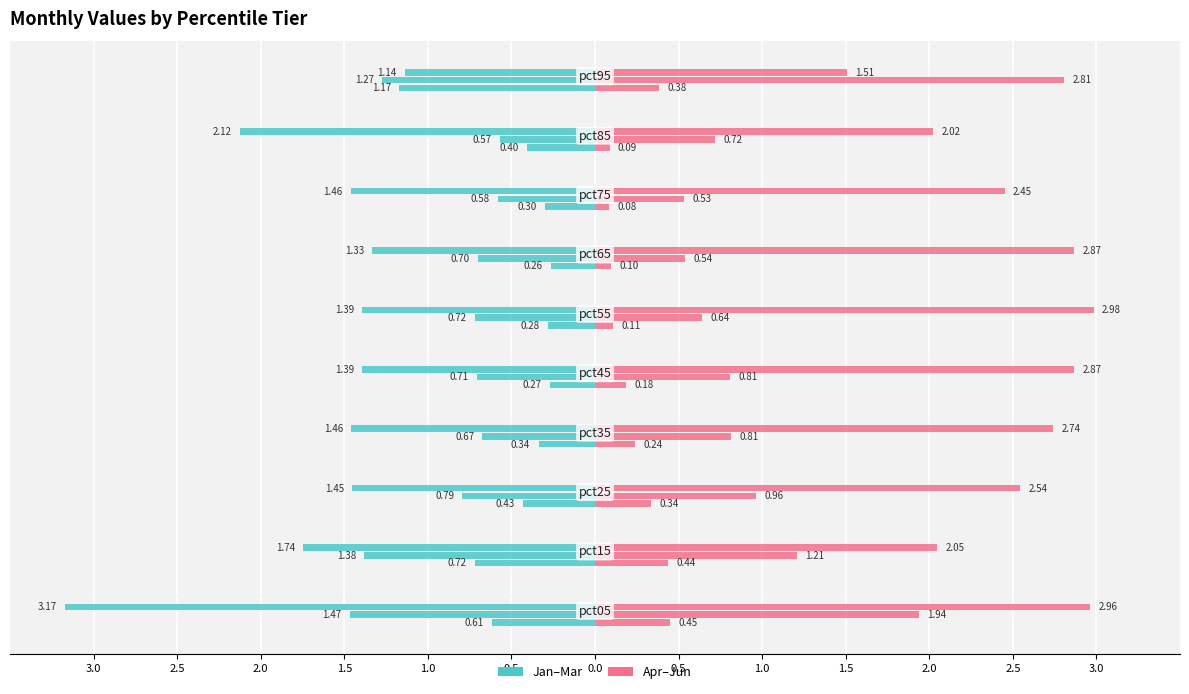

Rank the series by their average value, from lowest to highest.

Jan, Apr